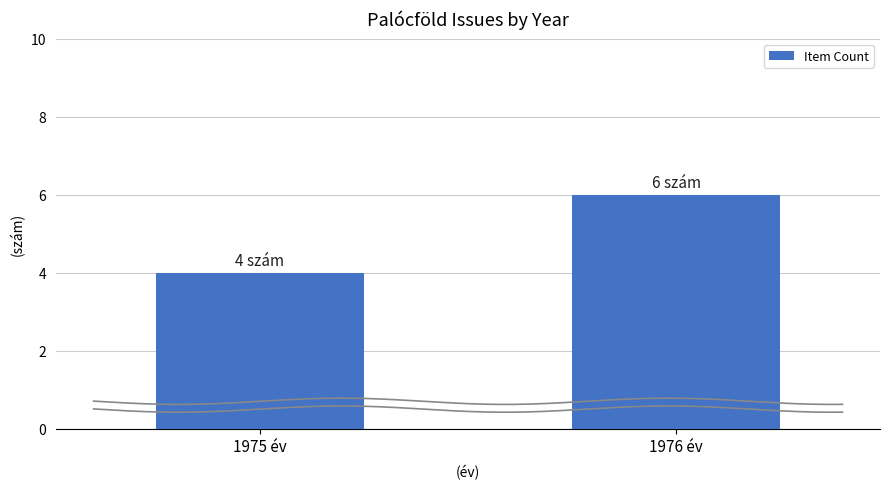

Which category has the lowest value across all series?

1975 év